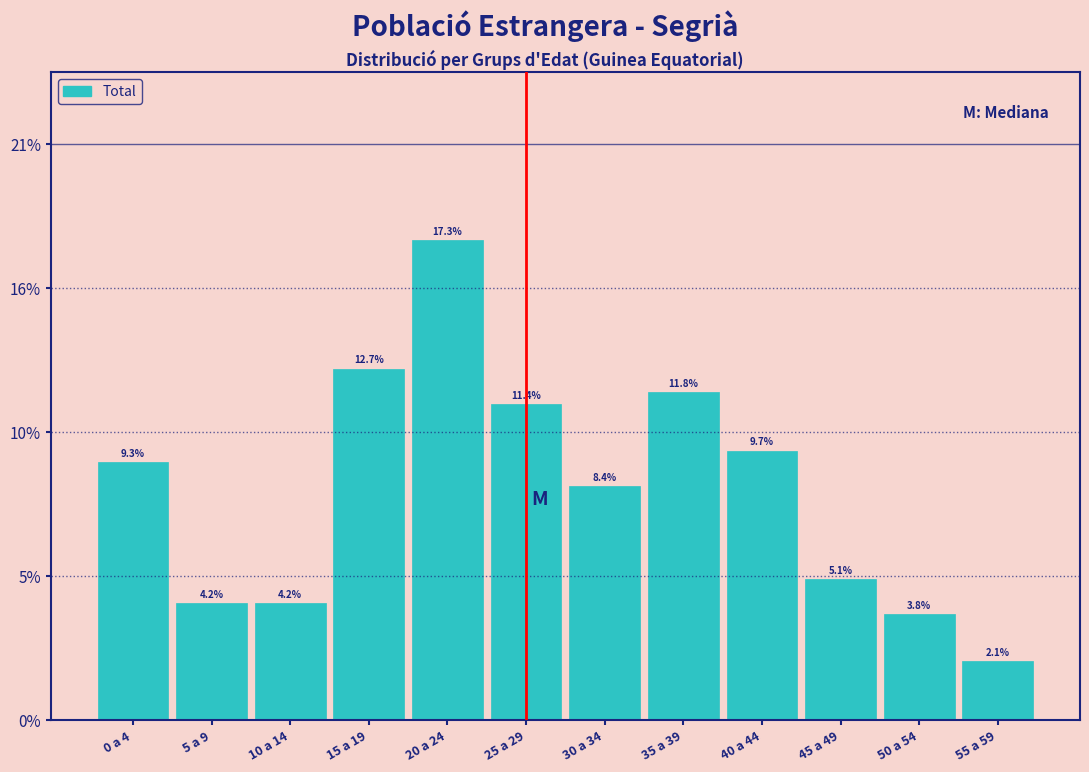

Does the chart contain any negative values?

No